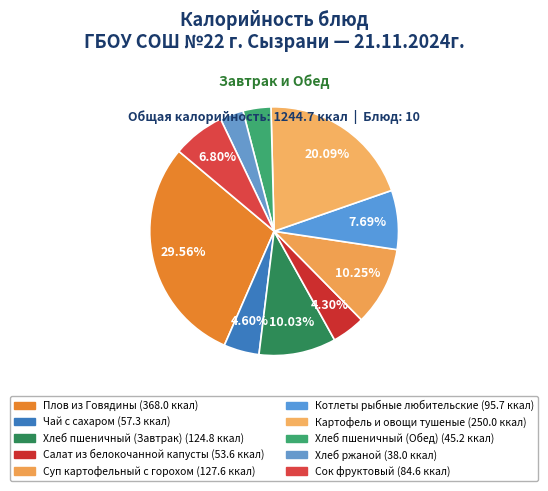

What is the change in value from Чай с сахаром to Хлеб пшеничный (Завтрак)?

+67.5